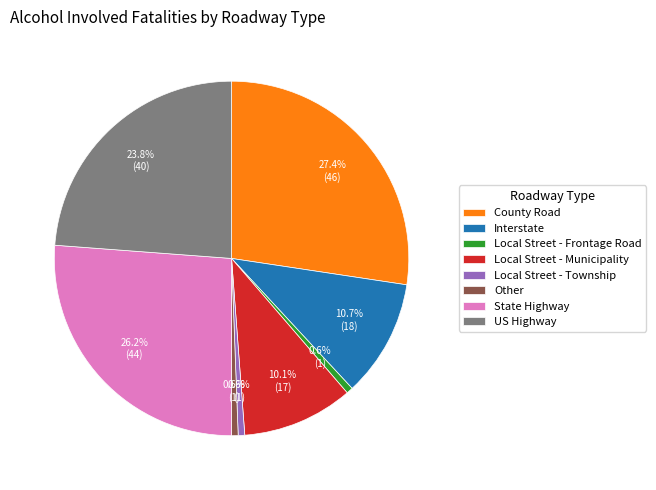

To the nearest percent, what is the difference between the largest and smallest slice percentages?

27%